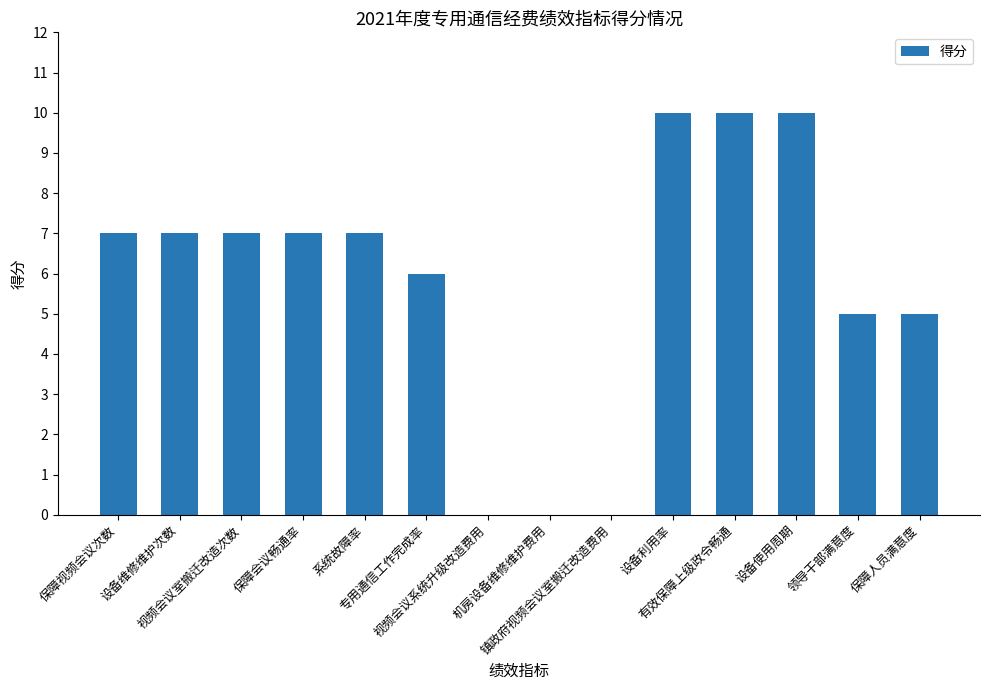

Reading left to right, transcribe all the data shown in this chart.

保障视频会议次数=7	设备维修维护次数=7	视频会议室搬迁改造次数=7	保障会议畅通率=7	系统故障率=7	专用通信工作完成率=6	视频会议系统升级改造费用=0	机房设备维修维护费用=0	镇政府视频会议室搬迁改造费用=0	设备利用率=10	有效保障上级政令畅通=10	设备使用周期=10	领导干部满意度=5	保障人员满意度=5